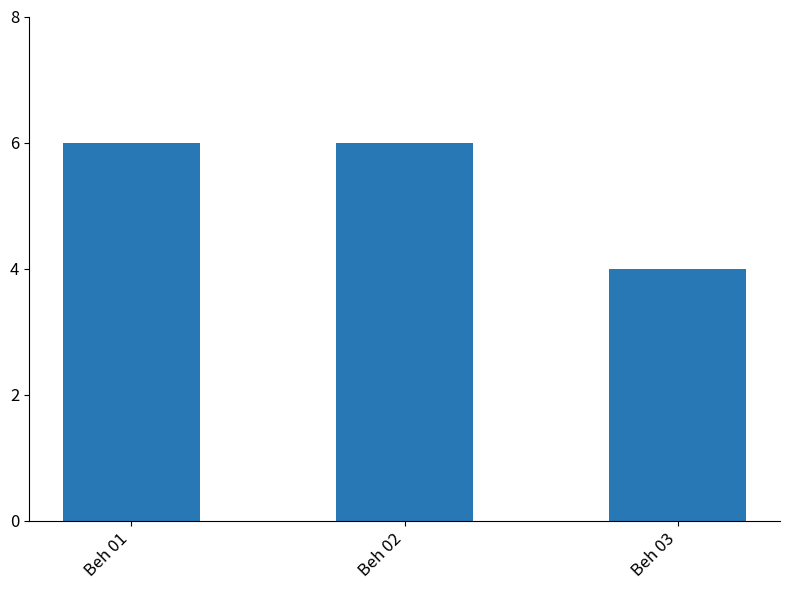

Count the number of data series in this chart.

1